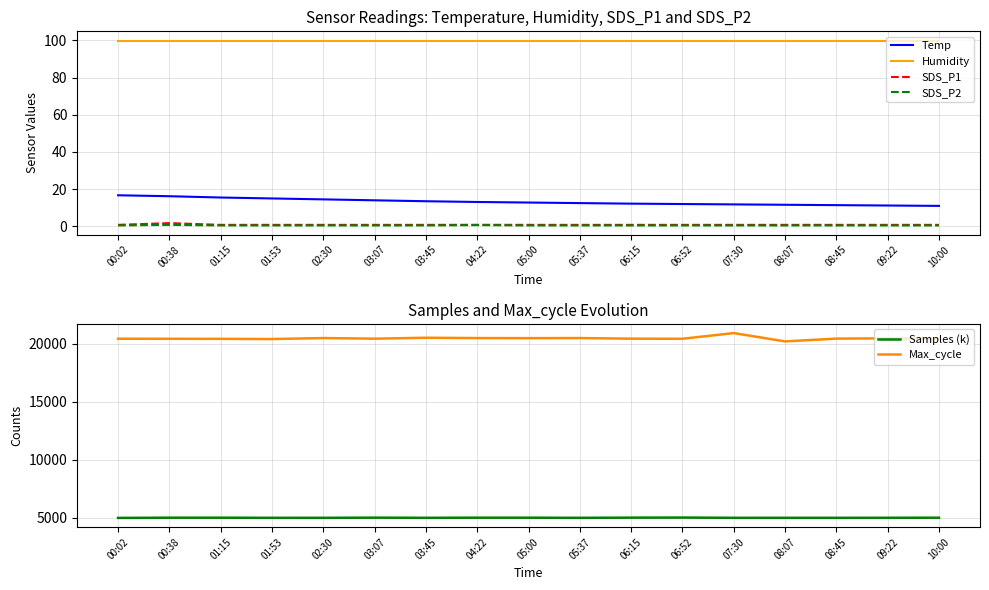

What are all the series names shown in the legend?

Temp, Humidity, SDS_P1, SDS_P2, Samples (k), Max_cycle